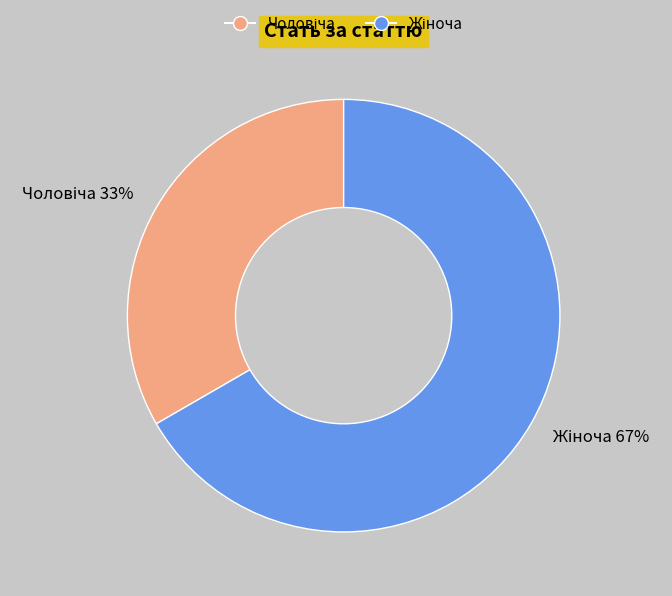

Does any single category account for the majority?

Yes